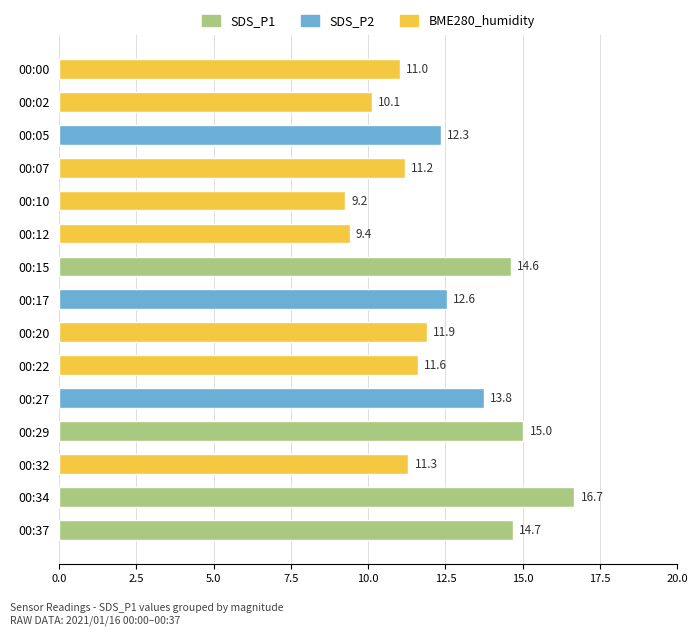

What is the ratio of the value at 00:12 to the value at 00:34?

0.6